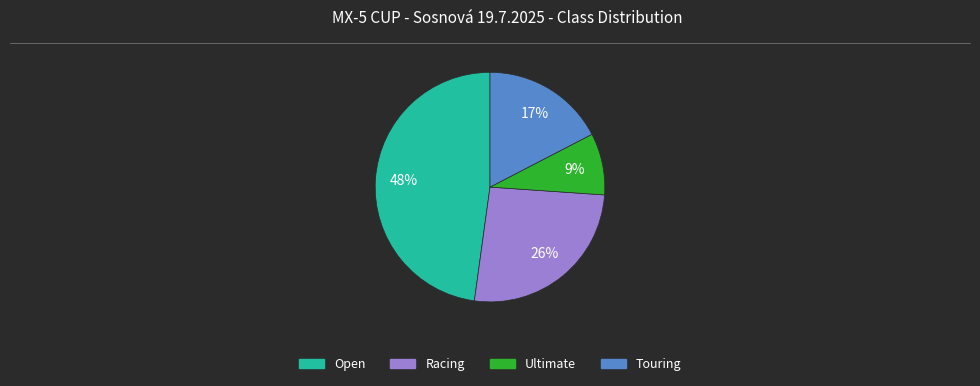

Is it true that Ultimate is 9% of the pie?

True